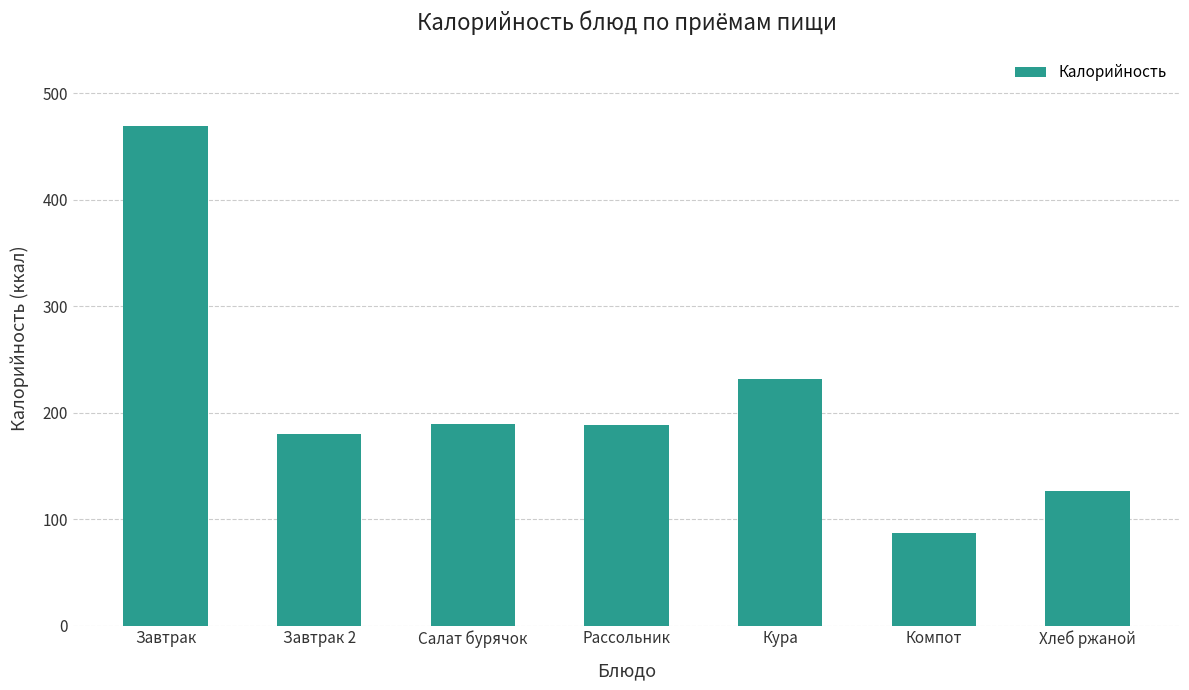

What is the approximate value at Завтрак 2?

180.0